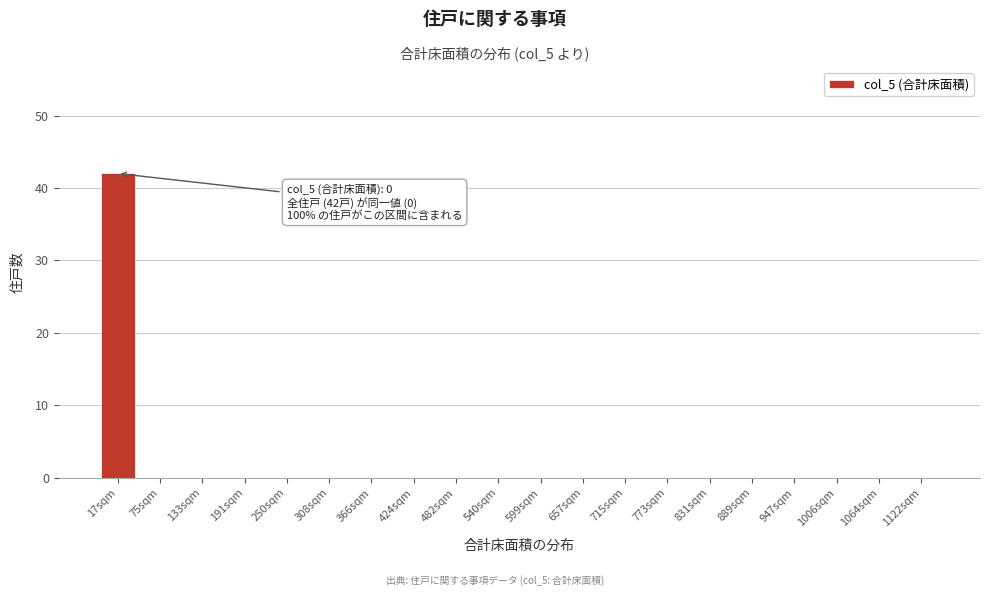

Reading left to right, list all the values displayed in this chart.

17sqm=42	75sqm=0	133sqm=0	191sqm=0	250sqm=0	308sqm=0	366sqm=0	424sqm=0	482sqm=0	540sqm=0	599sqm=0	657sqm=0	715sqm=0	773sqm=0	831sqm=0	889sqm=0	947sqm=0	1006sqm=0	1064sqm=0	1122sqm=0